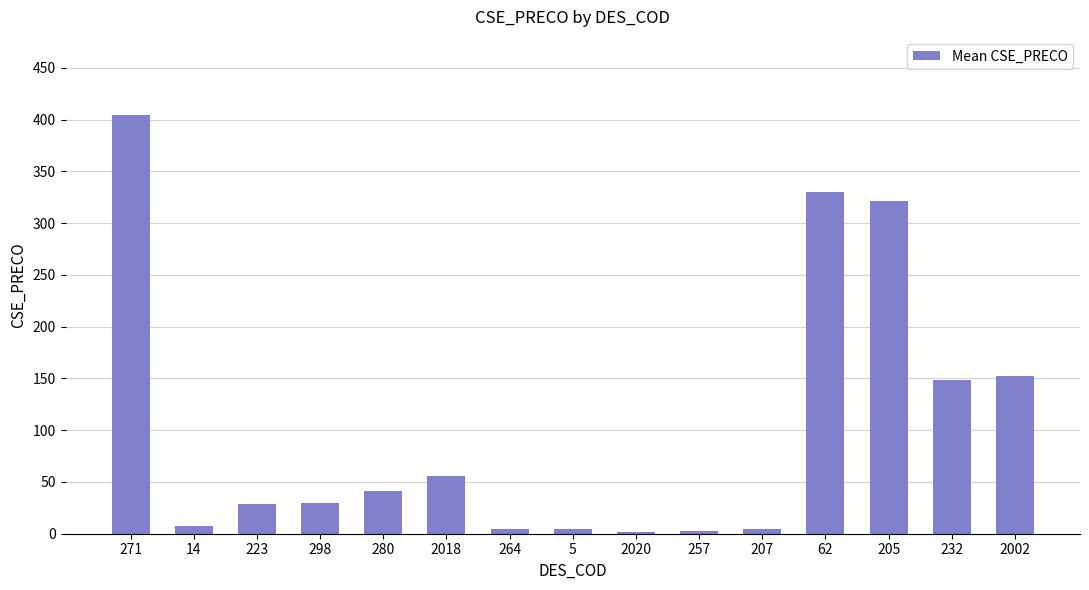

At which label does the data first exceed 29?

271